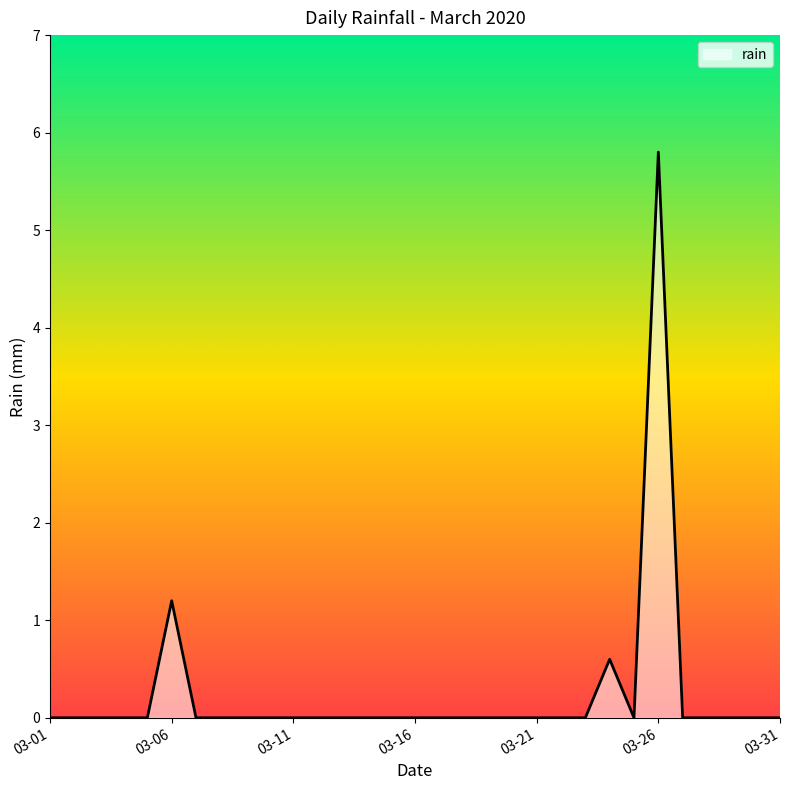

What is the maximum value shown in the chart?

5.8